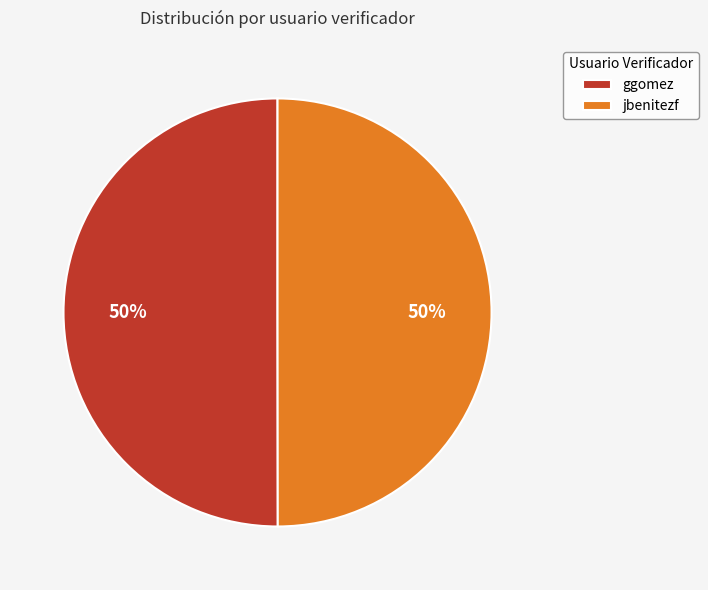

Is it true that jbenitezf is 56% of the pie?

False